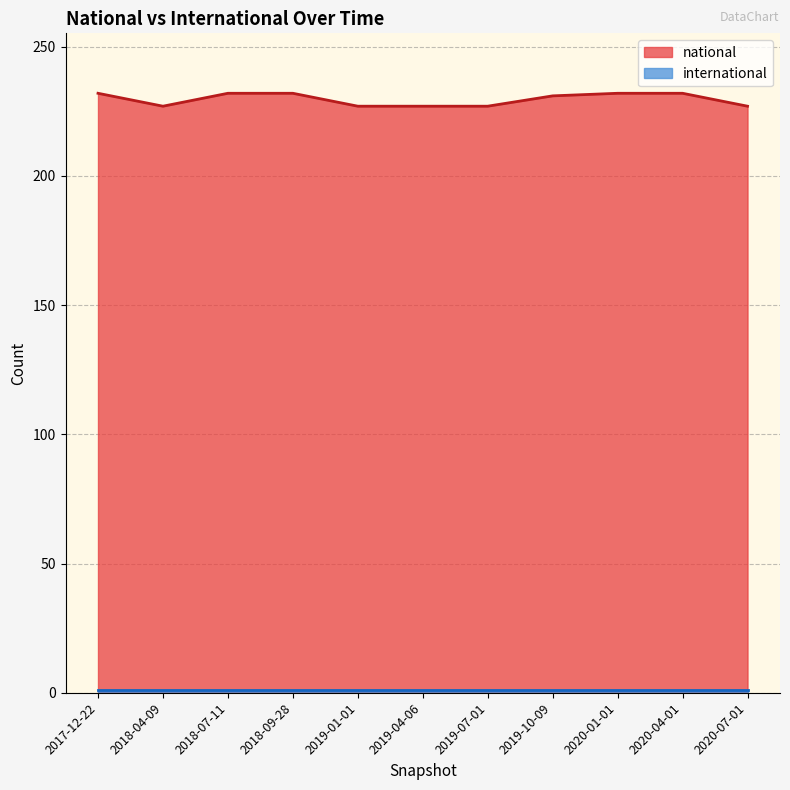

Reading right to left, extract all data points from this chart.

2020-07-01=227	2020-04-01=232	2020-01-01=232	2019-10-09=231	2019-07-01=227	2019-04-06=227	2019-01-01=227	2018-09-28=232	2018-07-11=232	2018-04-09=227	2017-12-22=232